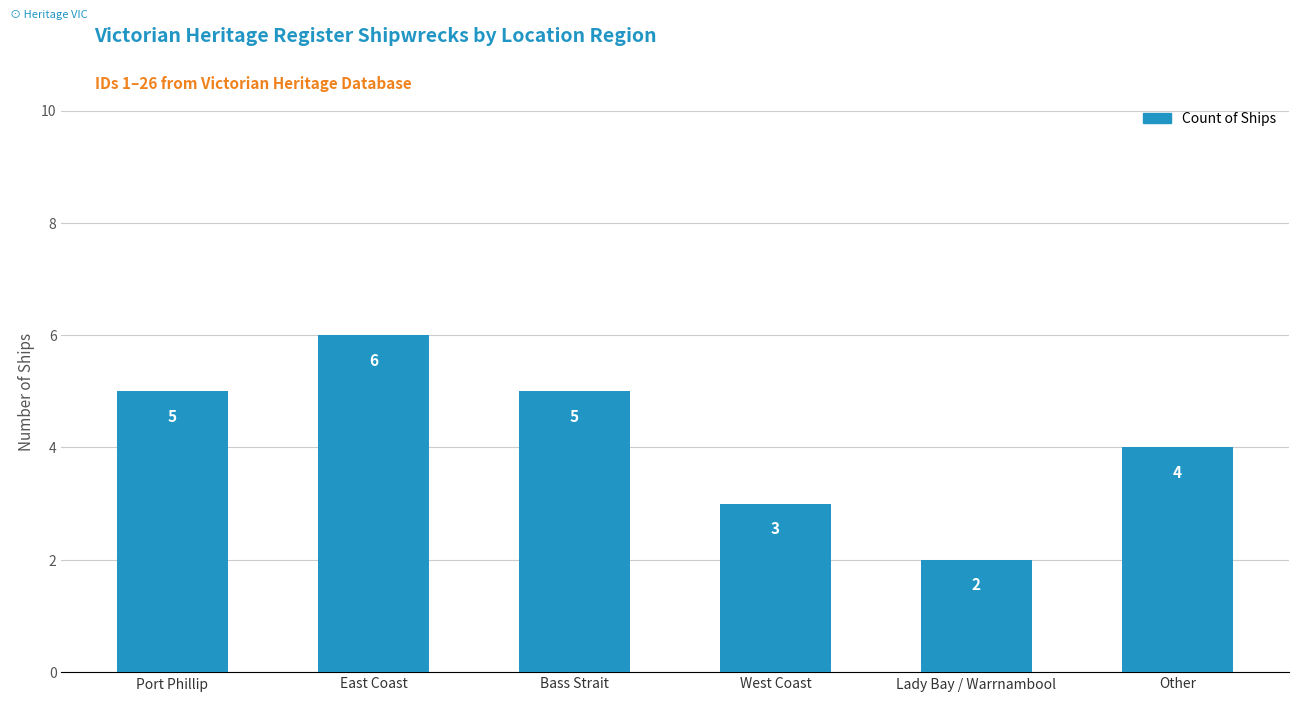

What is the difference between the values at Port Phillip and West Coast?

2